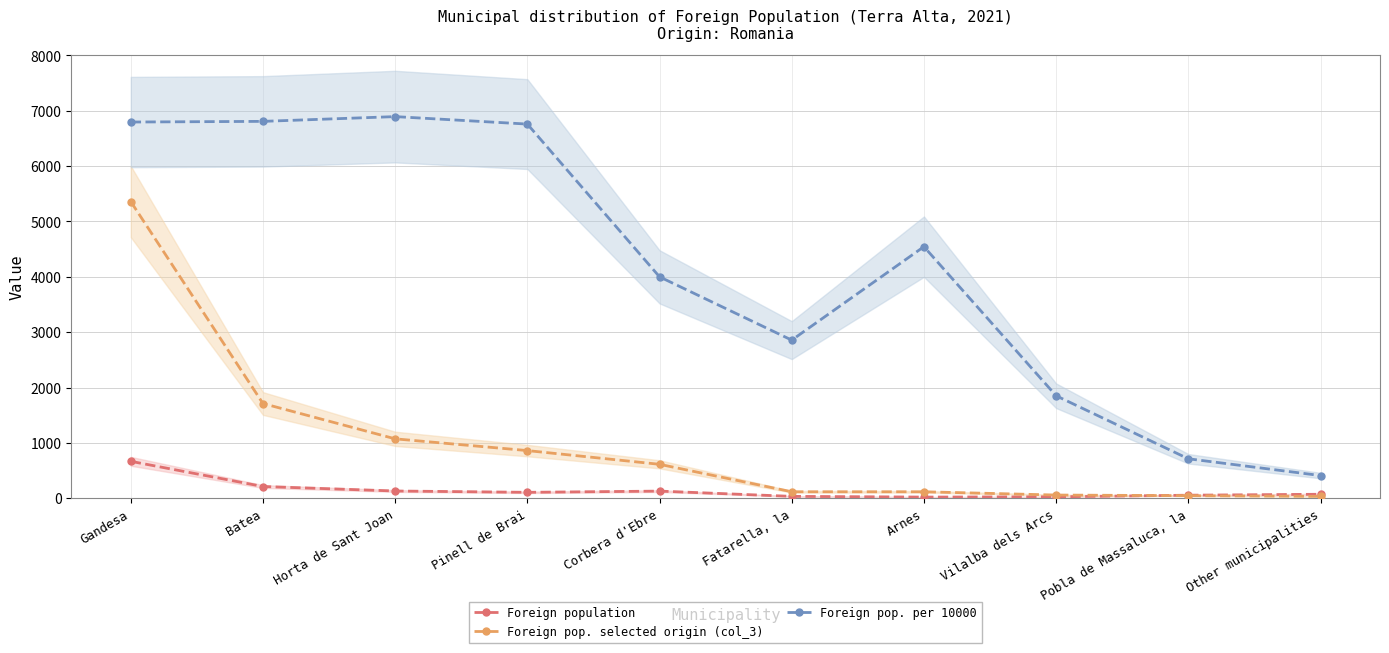

List the series in order of their peak value, lowest first.

Foreign population, Foreign pop. selected origin (col_3), Foreign pop. per 10000